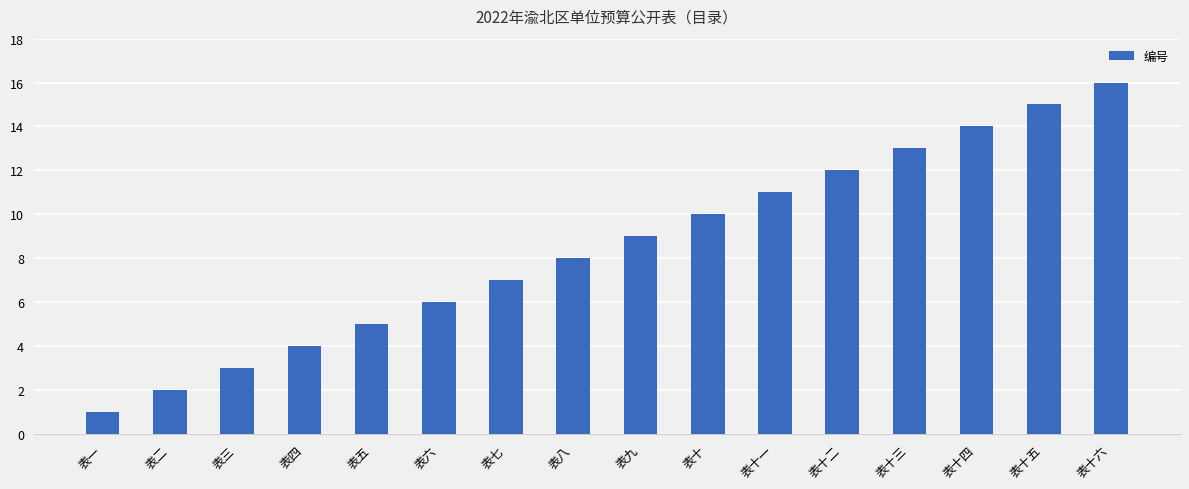

How many series are shown in this chart?

1